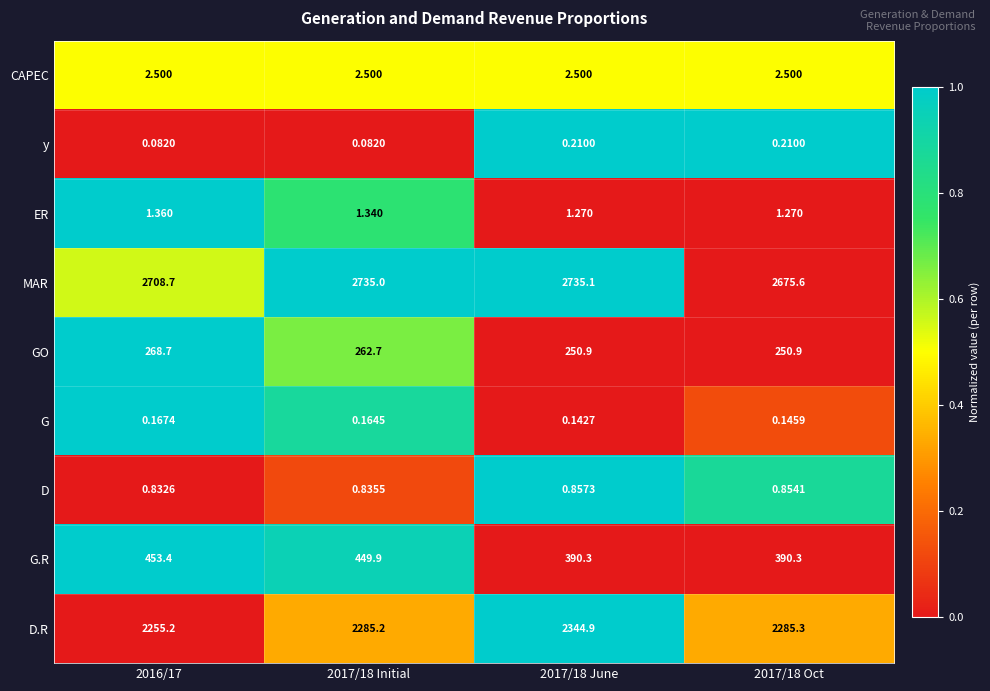

At 2017/18 Initial, list the series in order from largest to smallest.

MAR, D.R, G.R, GO, CAPEC, ER, D, G, y